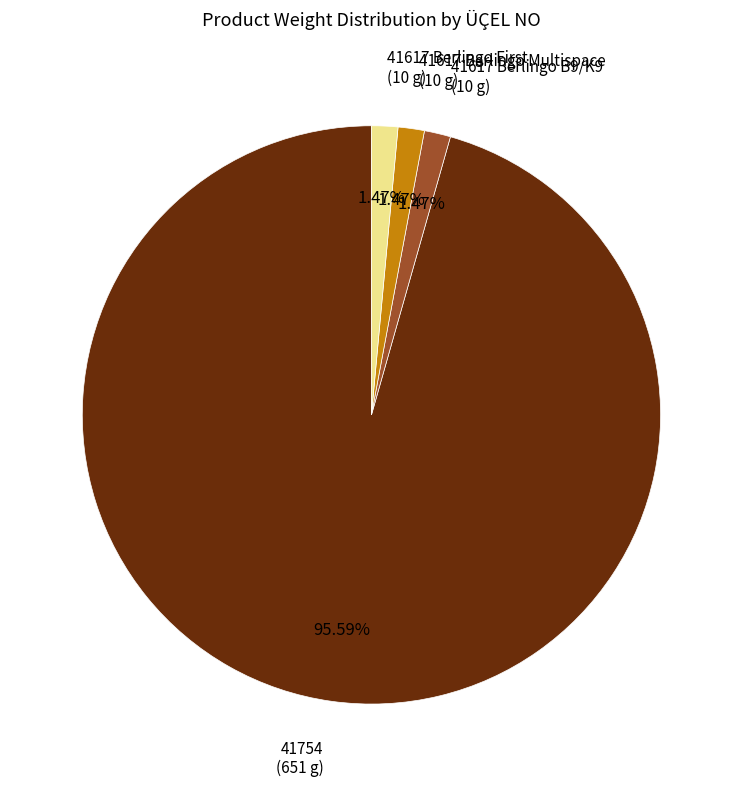

How many slices are in this pie chart?

4